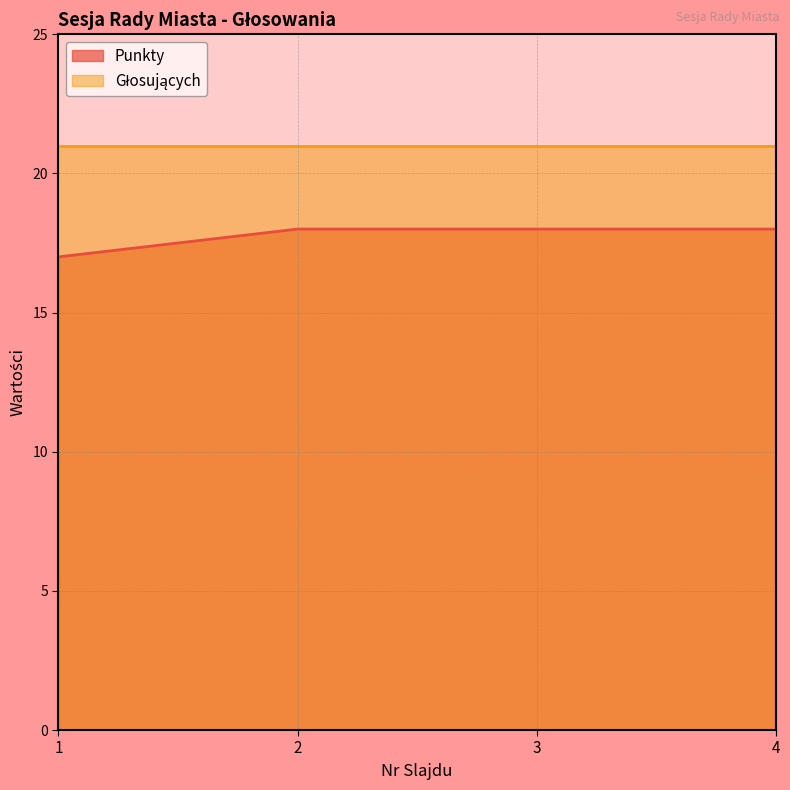

Which has a higher value, 1 or 2?

2